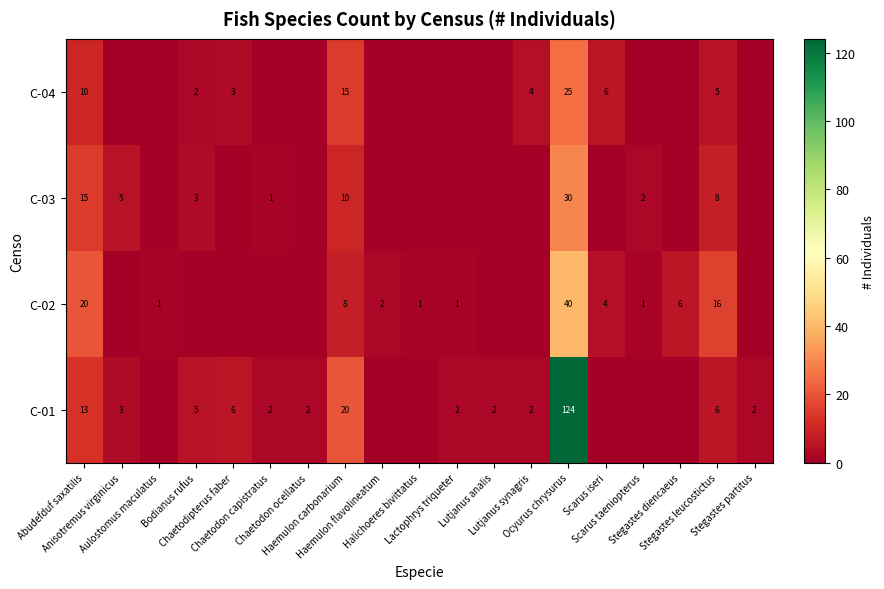

How many values in row_2 are above zero?

8